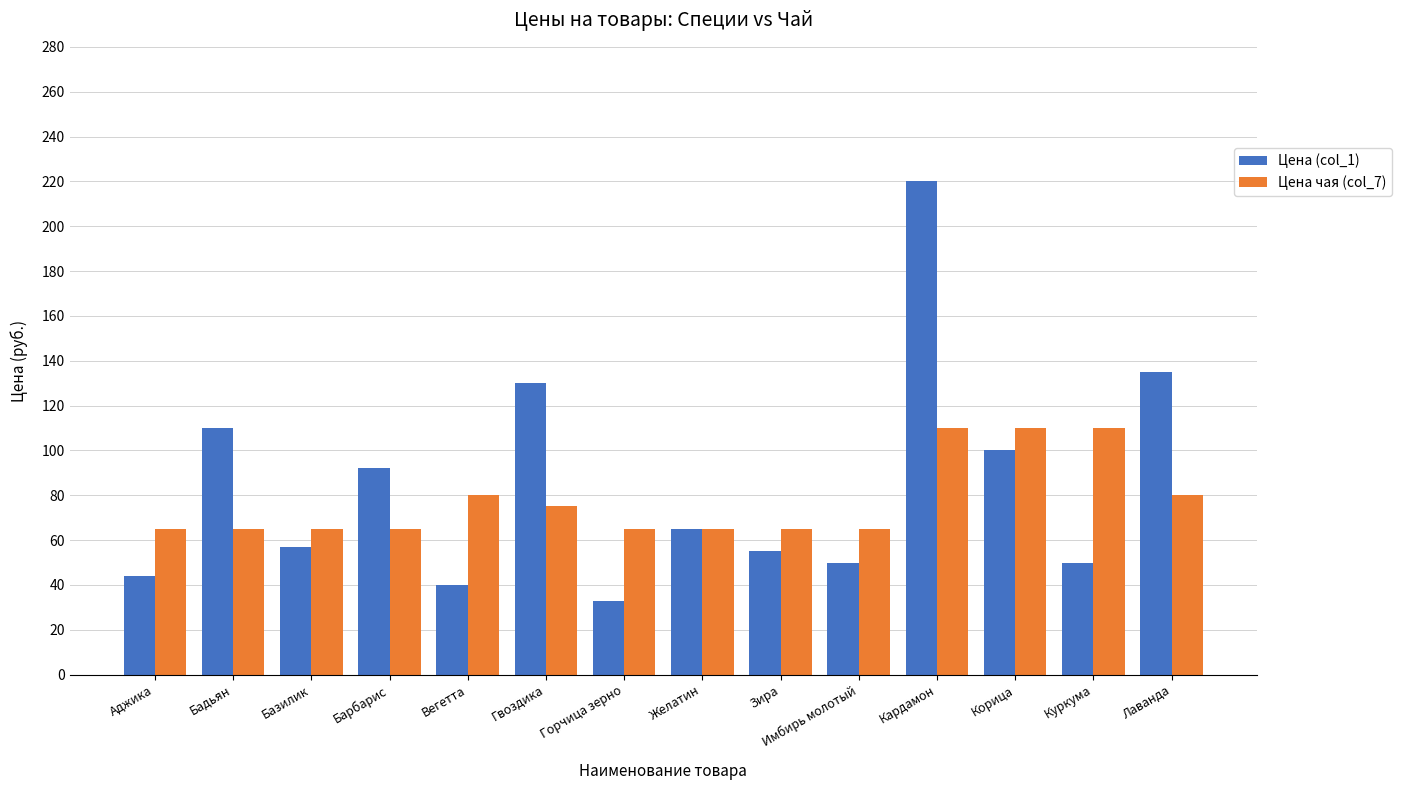

What is the value of the Цена чая (col_7) bar at the 12th from the left?

110